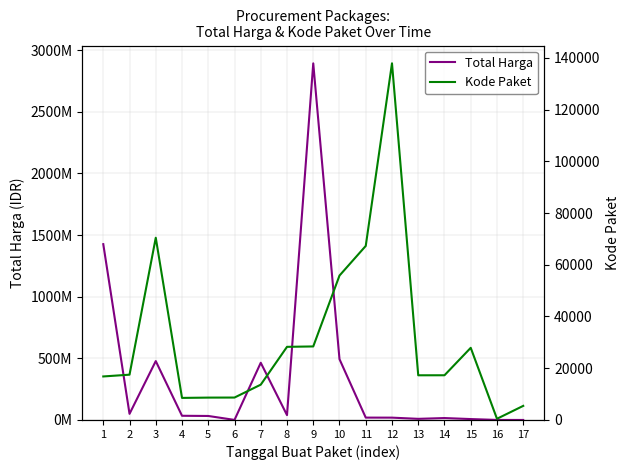

True or false: Total Harga and Kode Paket cross at least once.

False